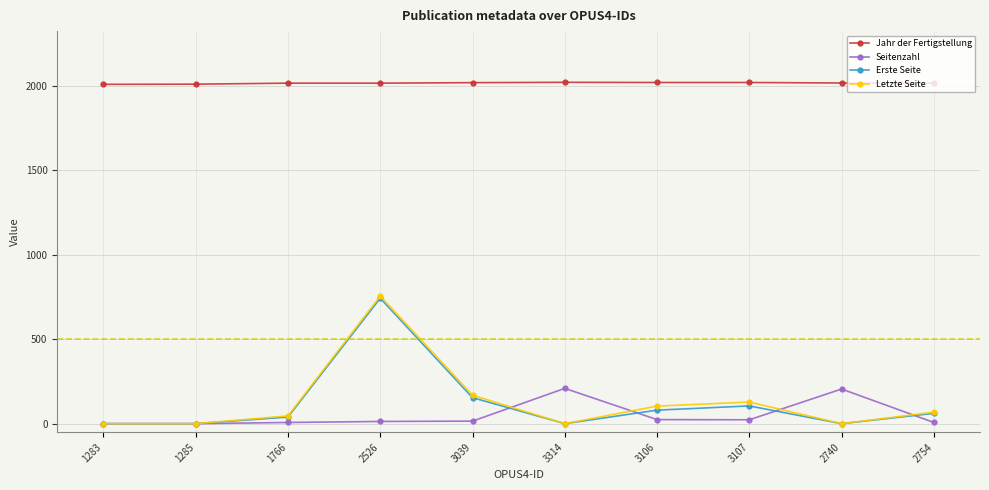

True or false: Erste Seite has more than 0 interior local peaks.

True